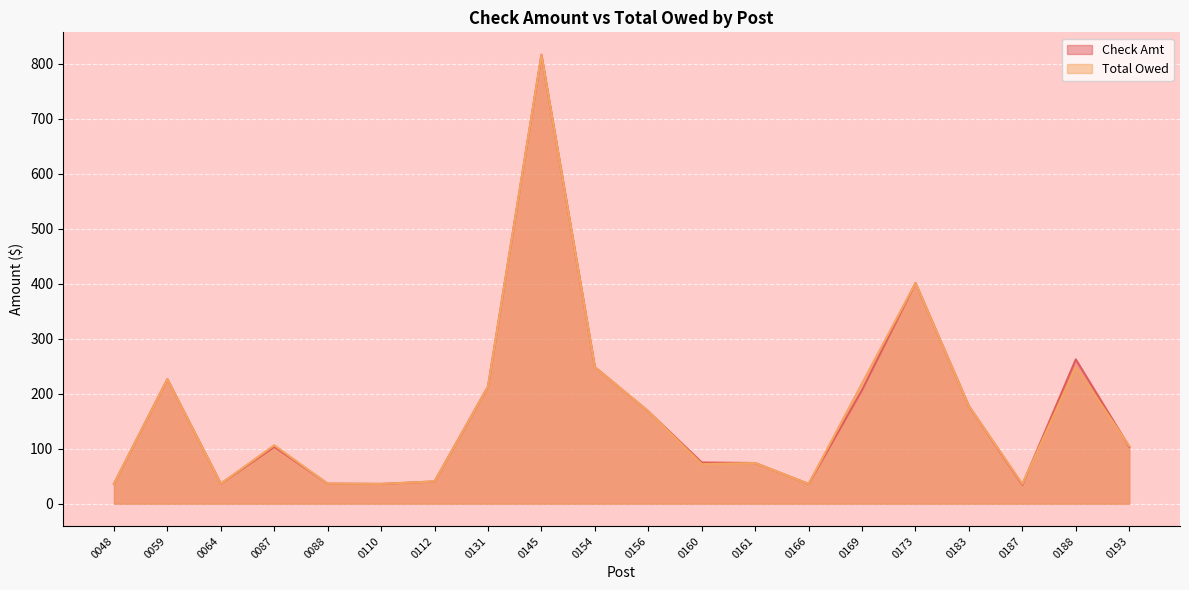

Does the chart display data point markers on the line(s)?

No